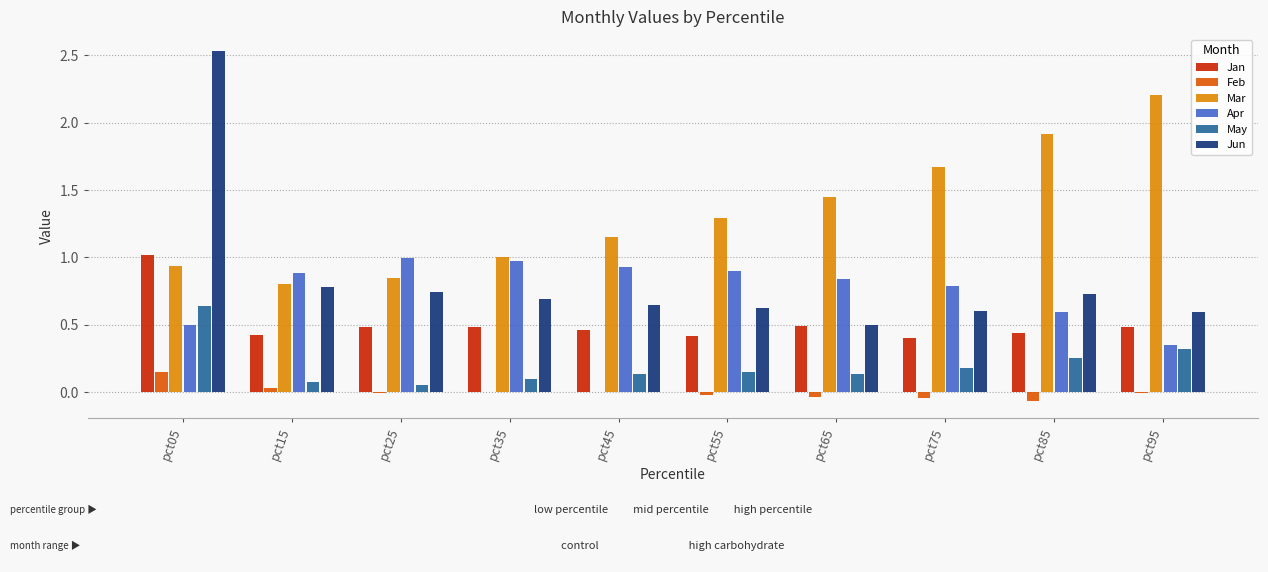

True or false: Jun has a value of 1.1 at pct45.

False